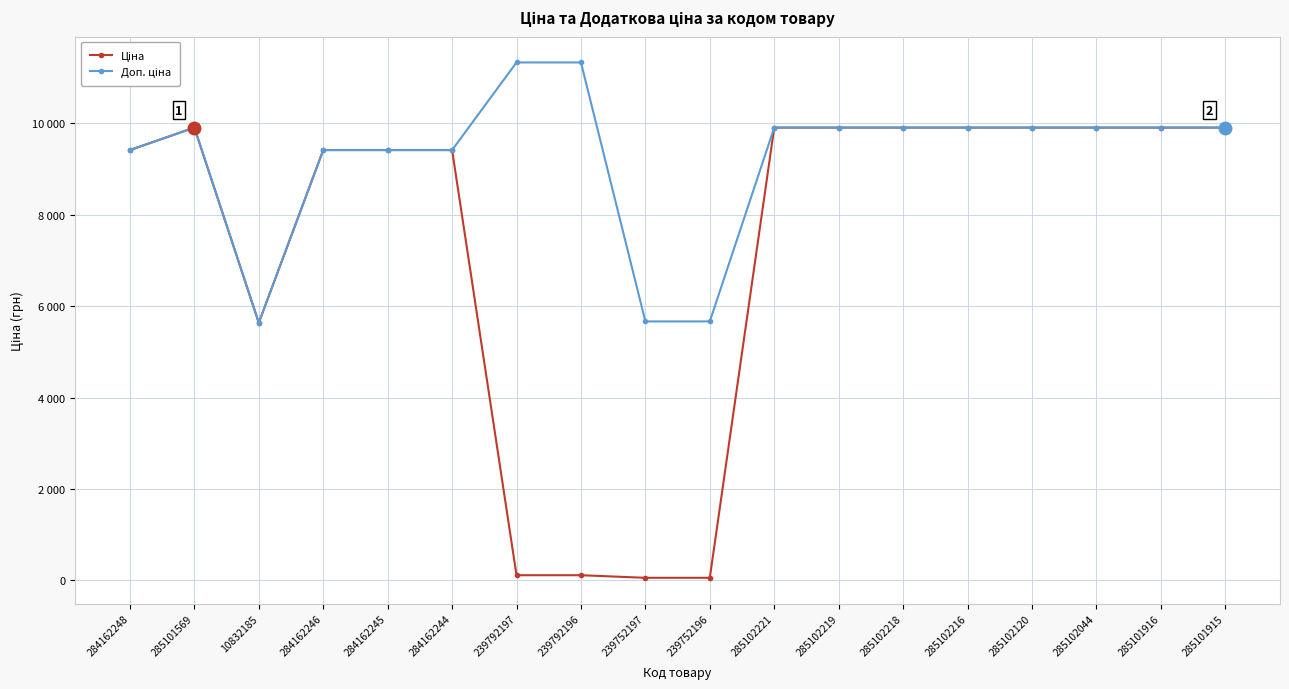

Is this an area chart (filled region under the line)?

No